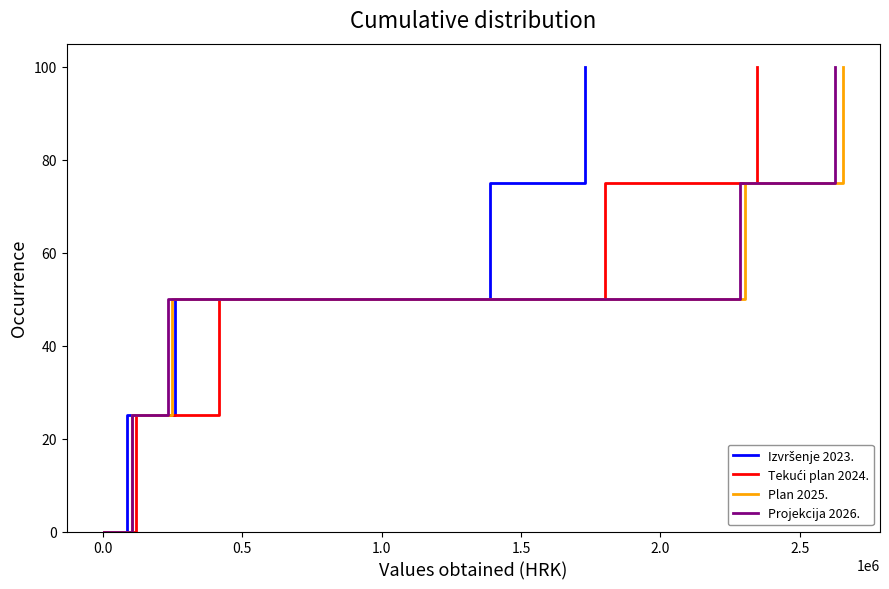

Is it true that Tekući plan 2024. equals 24 at 0.5?

False